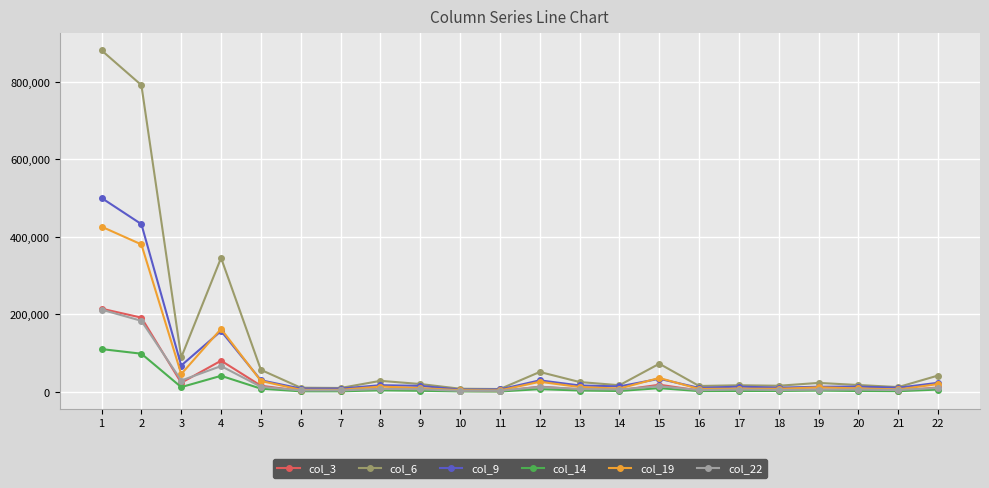

True or false: col_9 has more than 2 points higher than both neighbors.

True